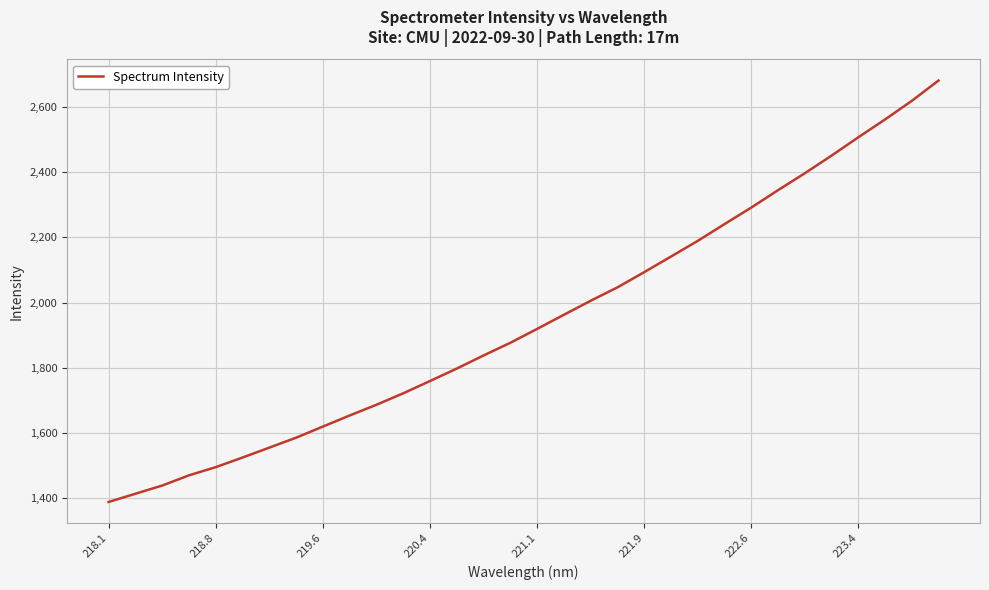

What is the greatest value displayed?

2680.8